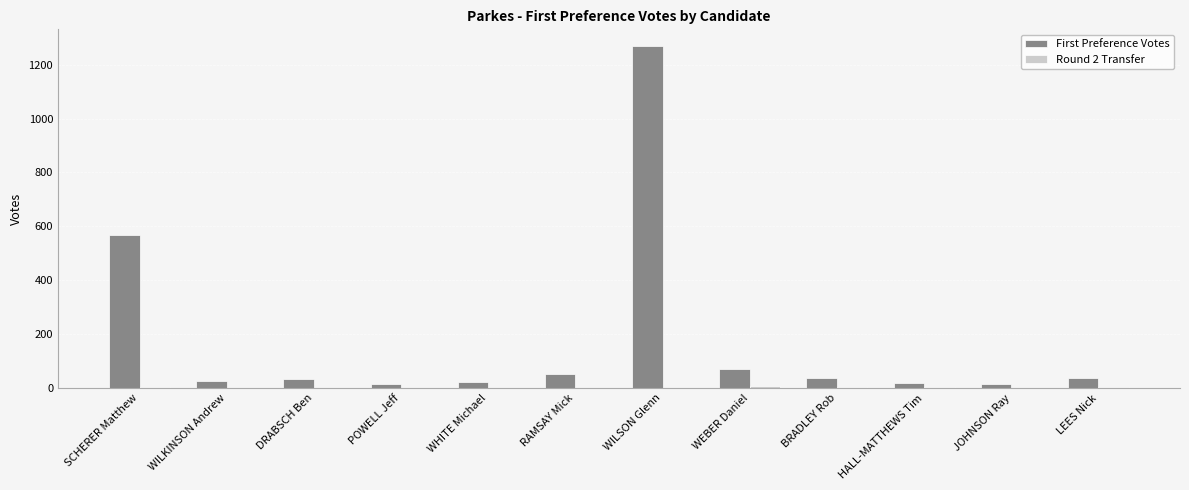

How many categories are shown in the chart?

12